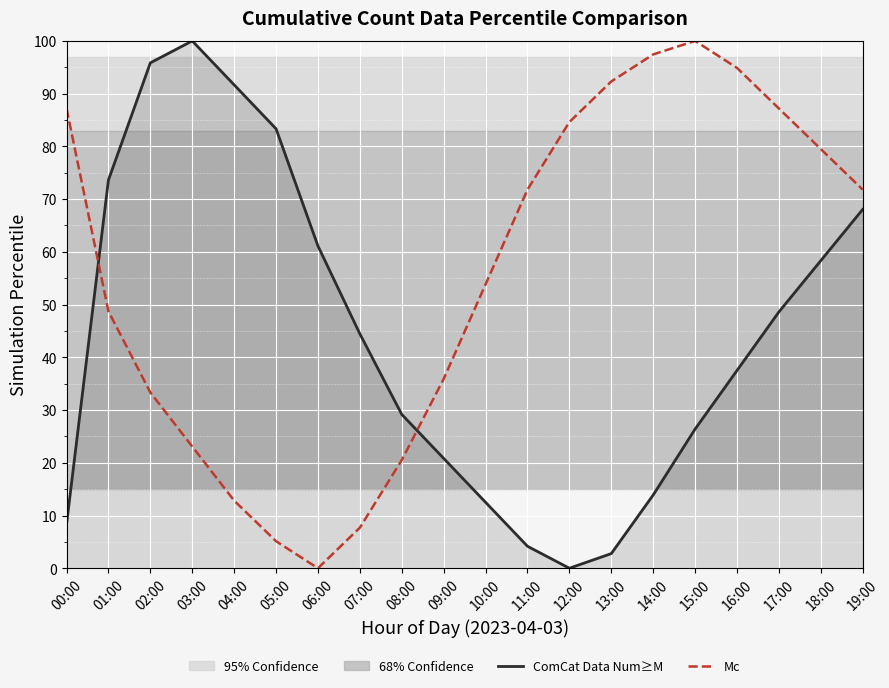

The Mc series shows 79.5 at 18:00. True or false?

True